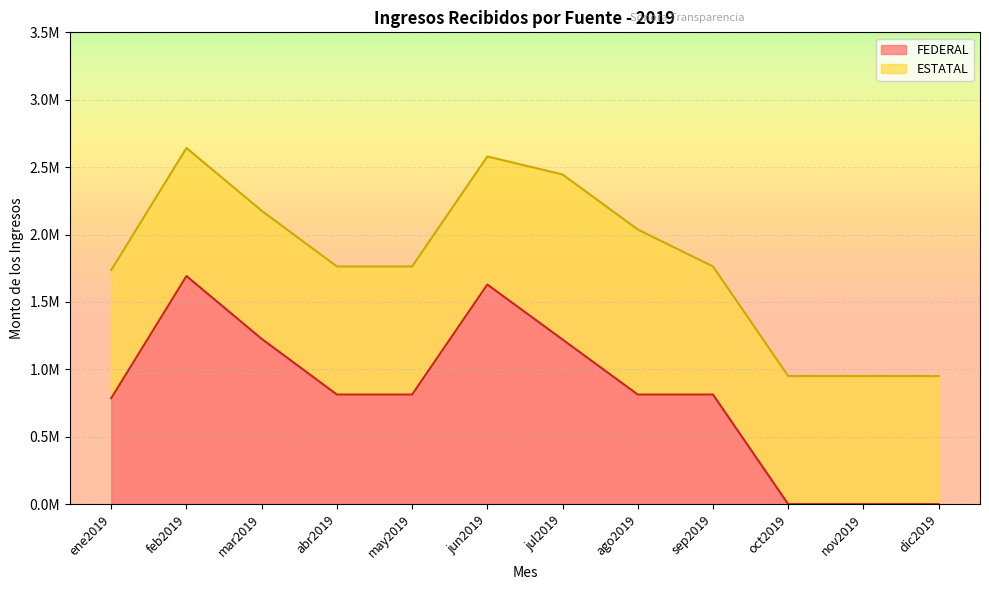

Where does the data first go above 813000?

feb2019